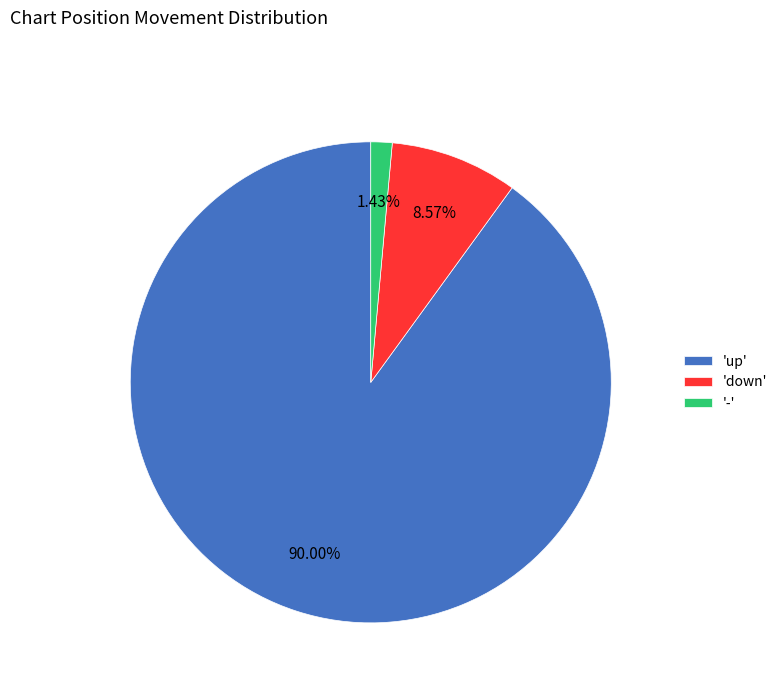

Which category accounts for the majority?

'up'